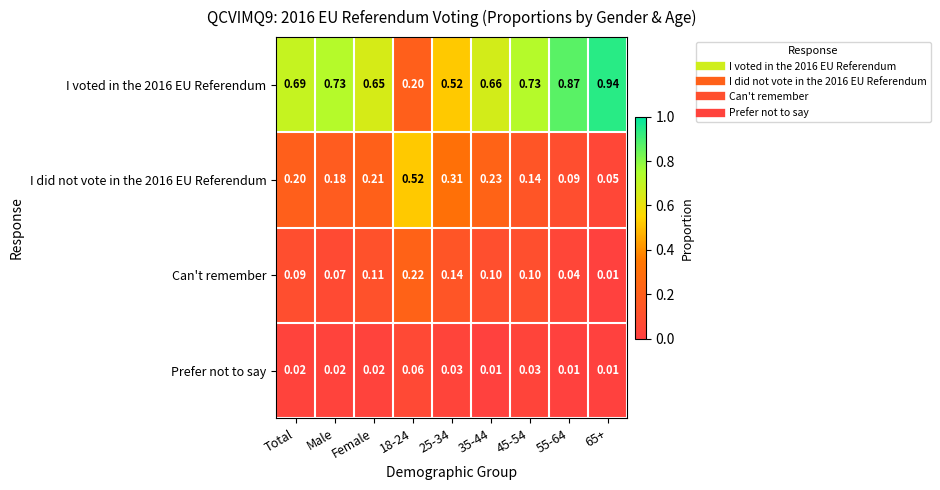

Is the value of Can't remember at 25-34 greater than the value of Prefer not to say at 65+?

Yes